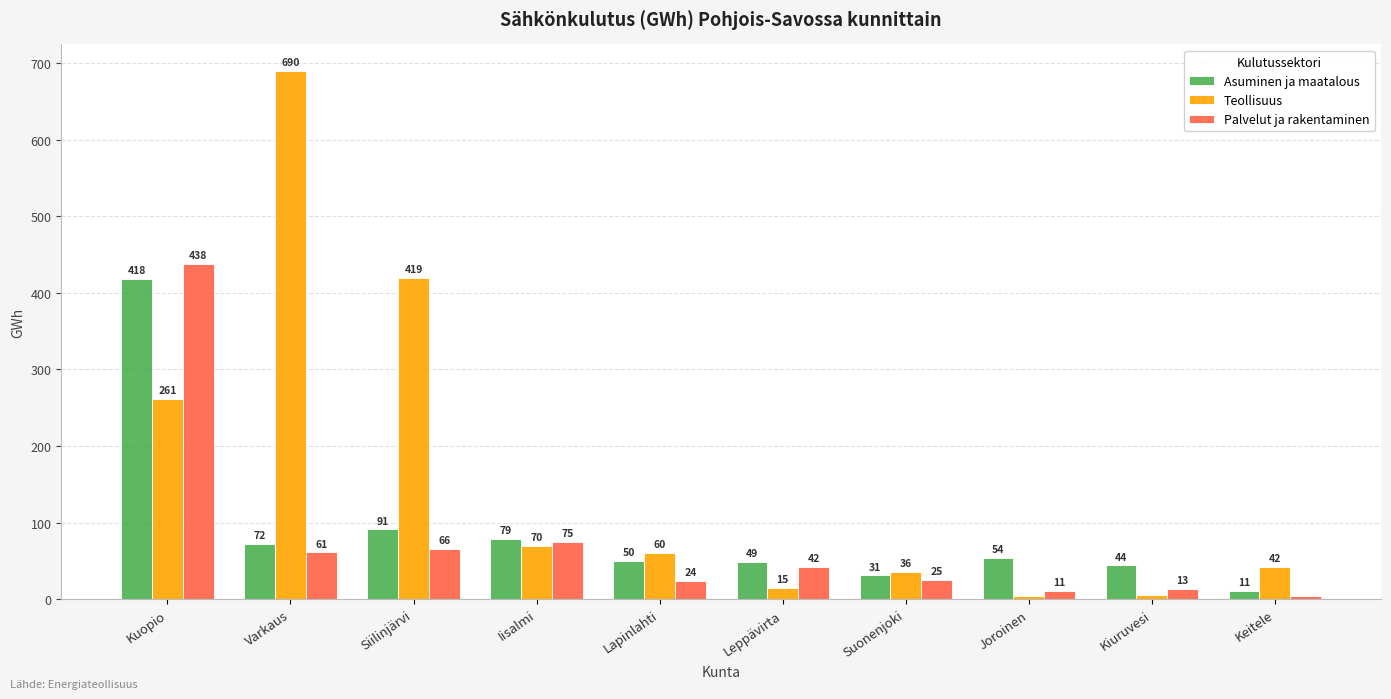

Where is Palvelut ja rakentaminen nearest to the value 221?

Iisalmi